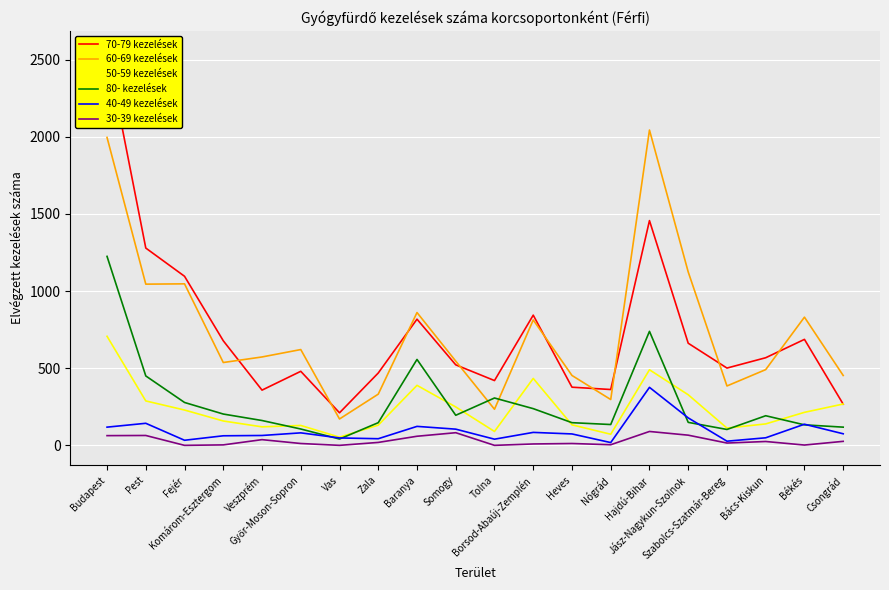

Is the value of 30-39 kezelések at Pest greater than the value of 80- kezelések at Tolna?

No